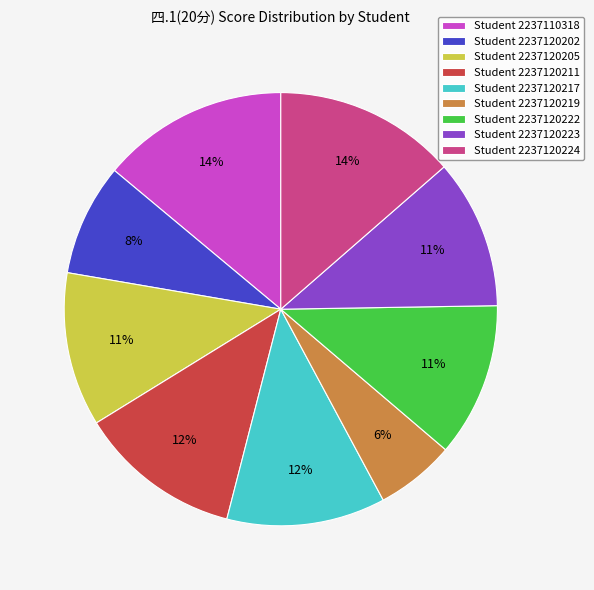

Which has a higher value, Student 2237120202 or Student 2237120223?

Student 2237120223